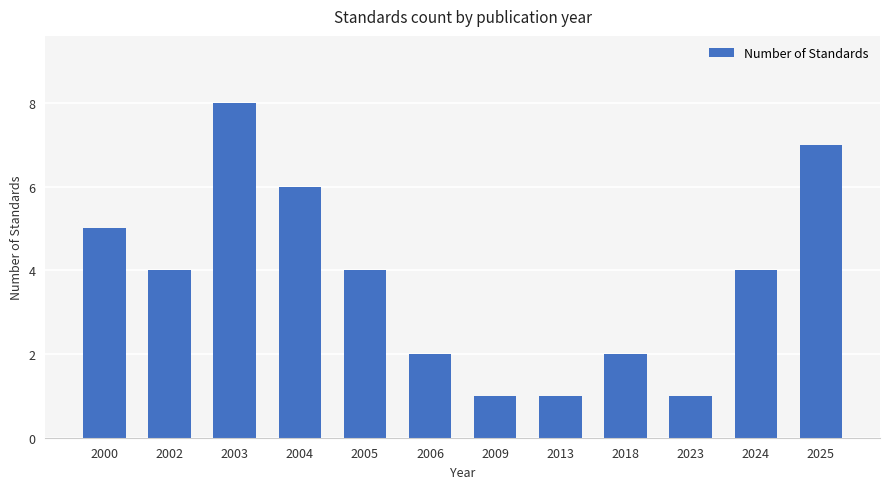

What is the average value?

4